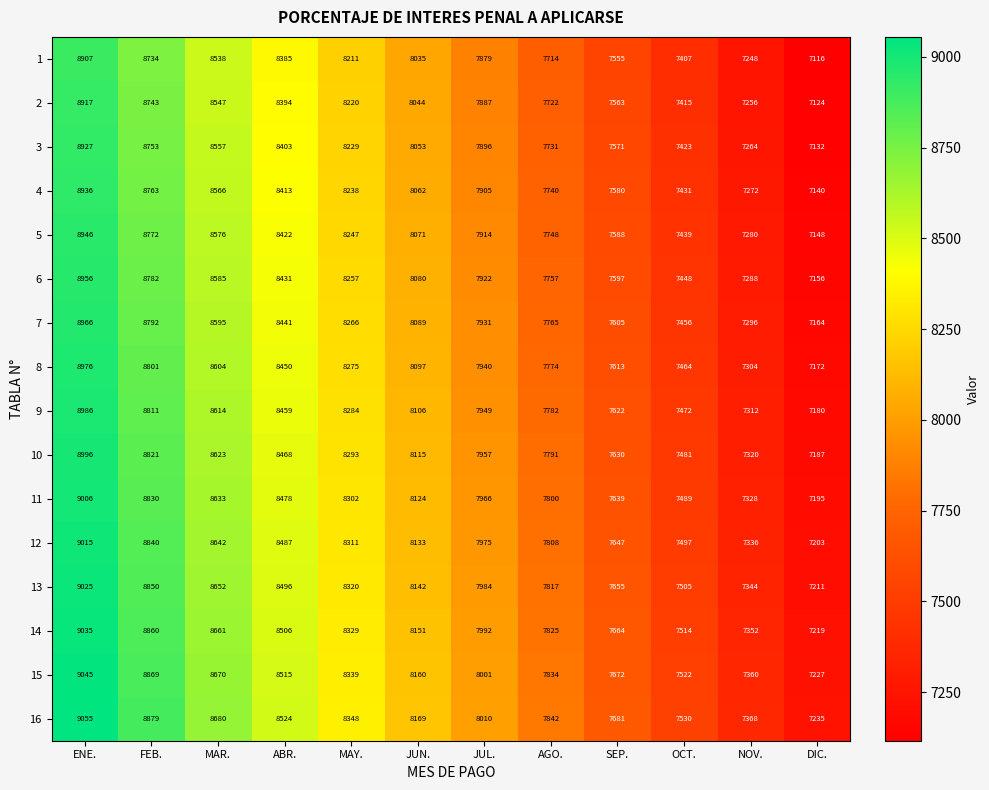

What is the difference between the maximum and second lowest values in the 13 series?

1681